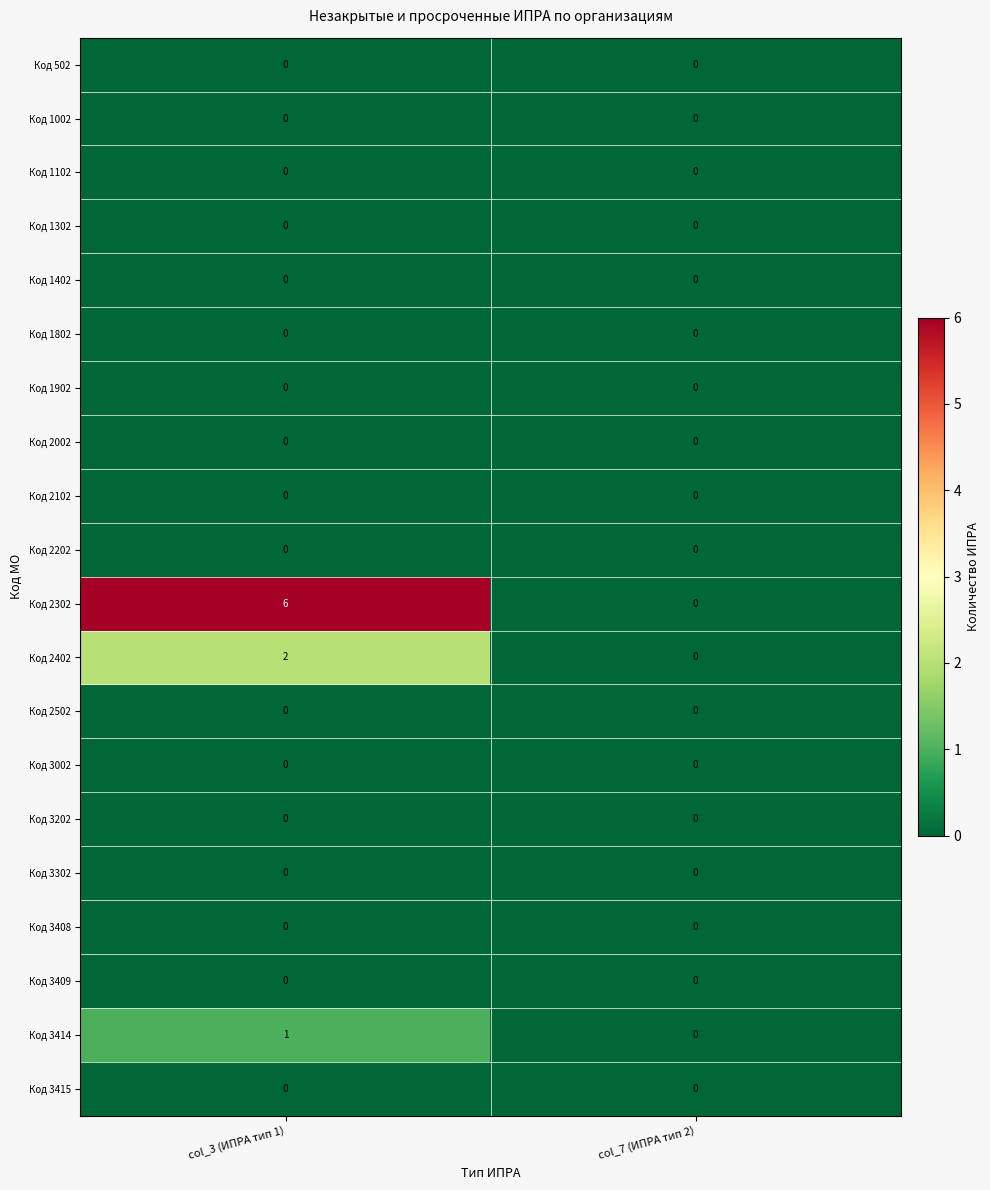

Which series has the widest spread of values?

Код 2302